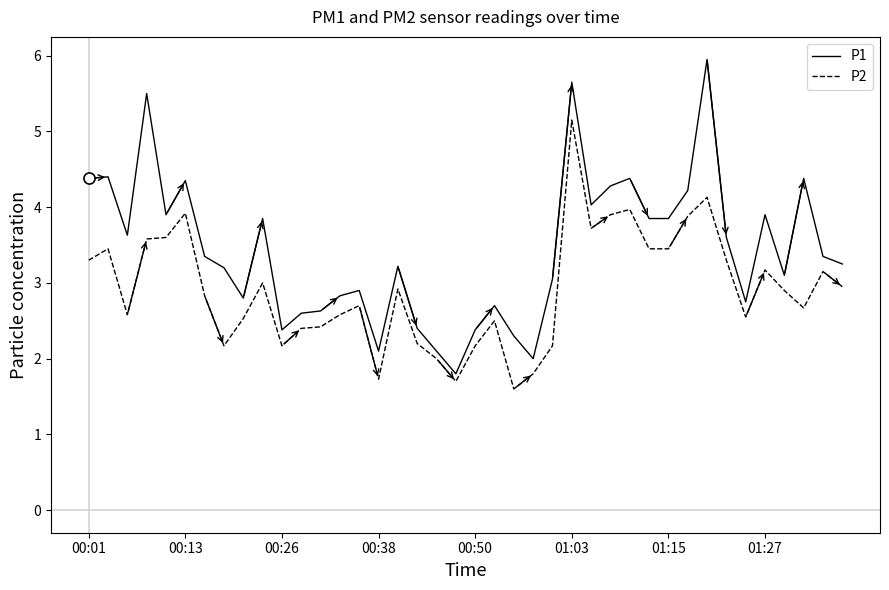

What is the minimum value for P2?

1.6